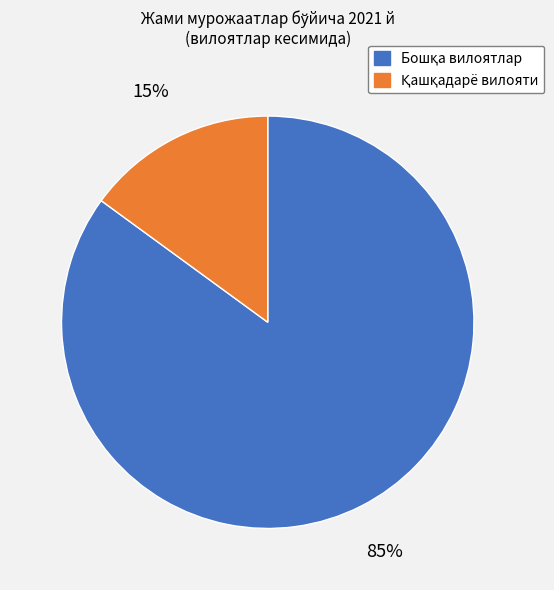

How many segments does this pie chart have?

2